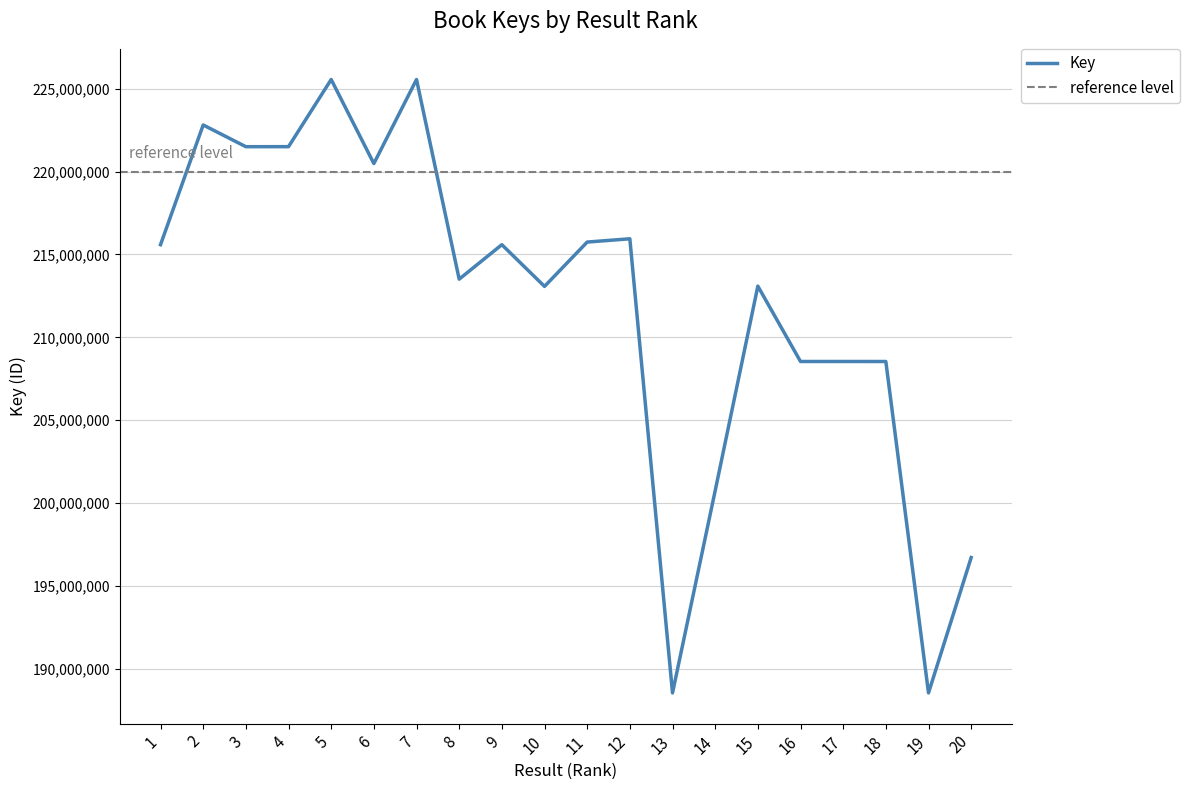

Count the number of categories in the chart.

20